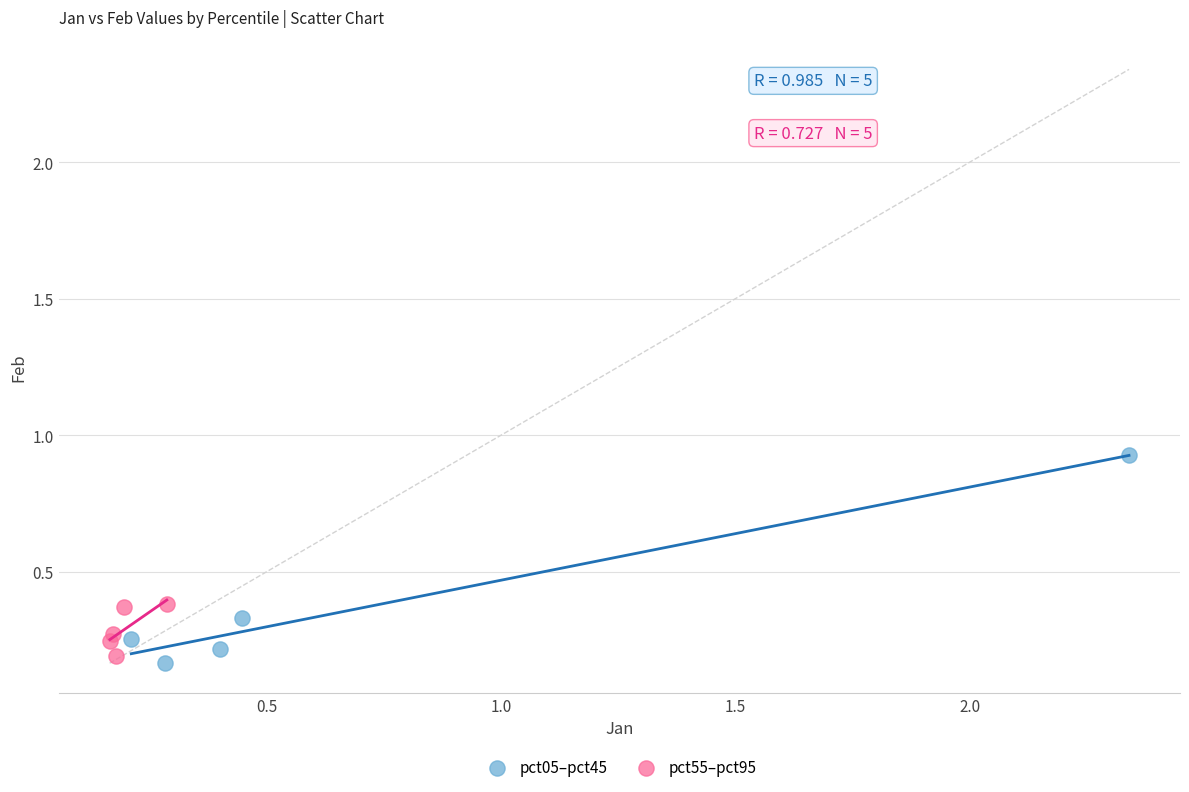

Which series contains the lowest Y value?

pct05–pct45